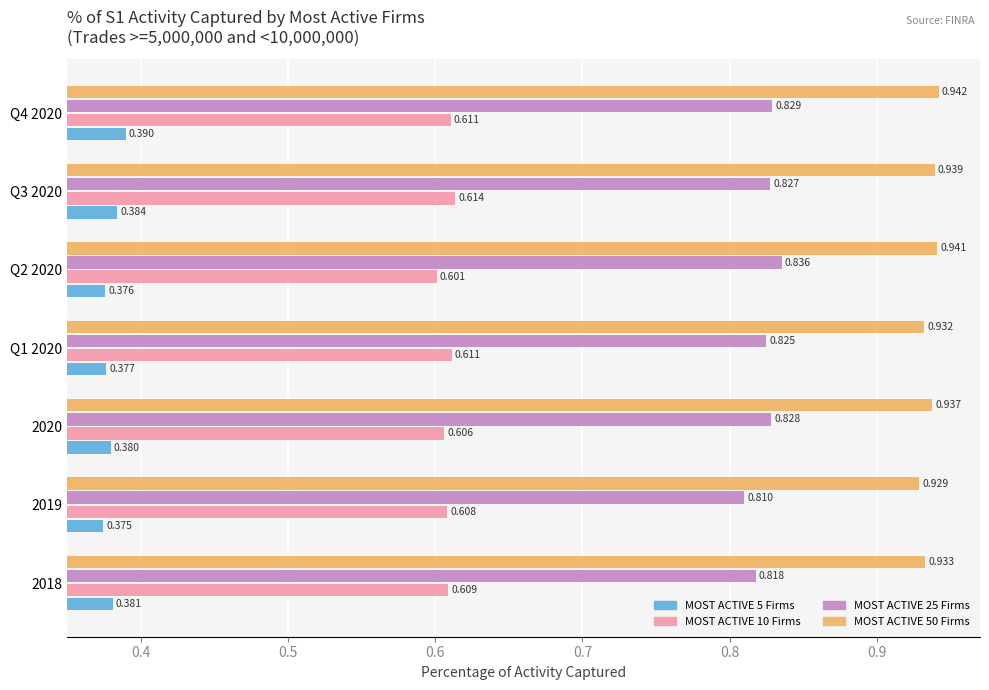

What are all the series names shown in the legend?

MOST ACTIVE 5 Firms, MOST ACTIVE 10 Firms, MOST ACTIVE 25 Firms, MOST ACTIVE 50 Firms